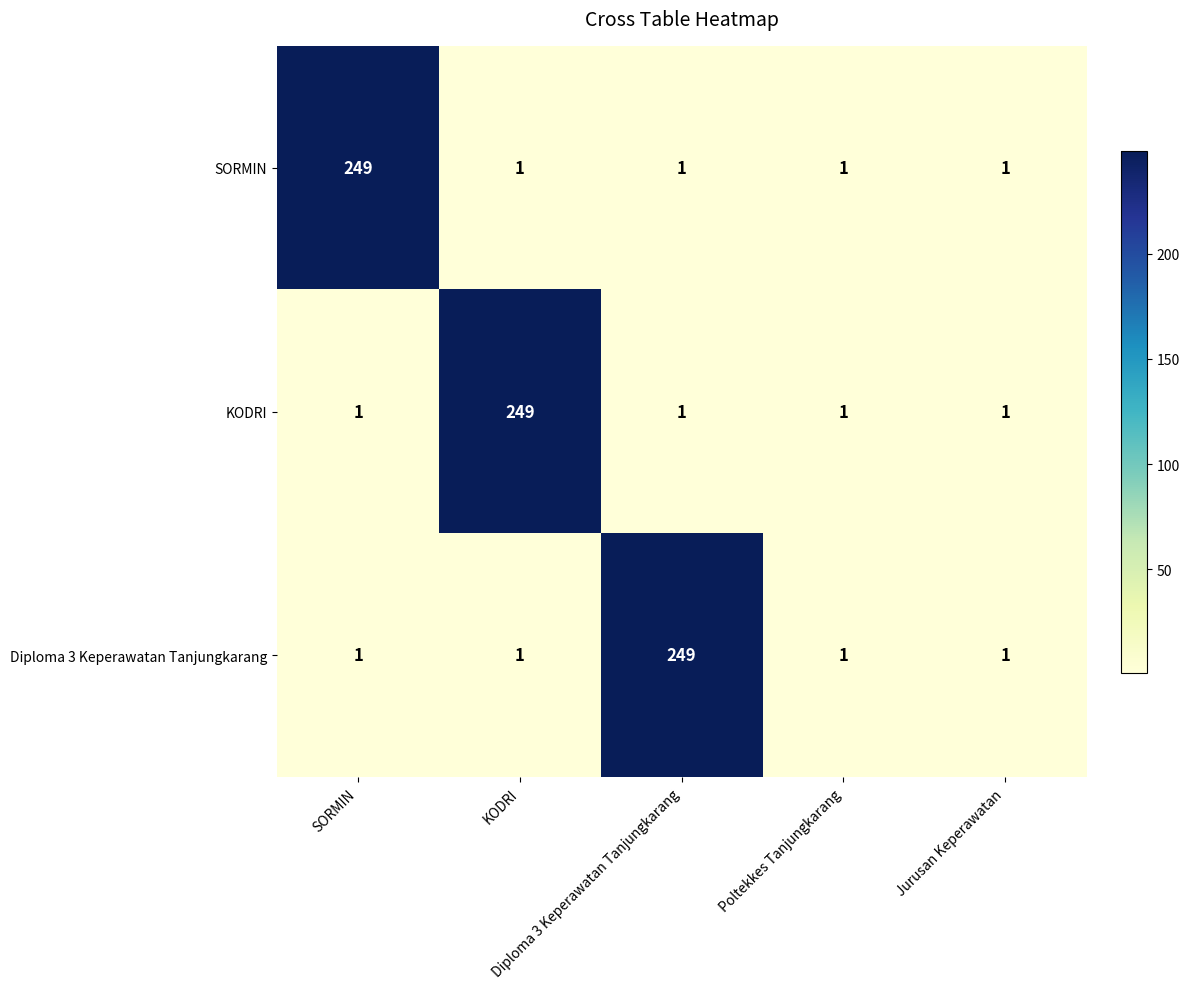

At how many categories does at least one series exceed 139?

3